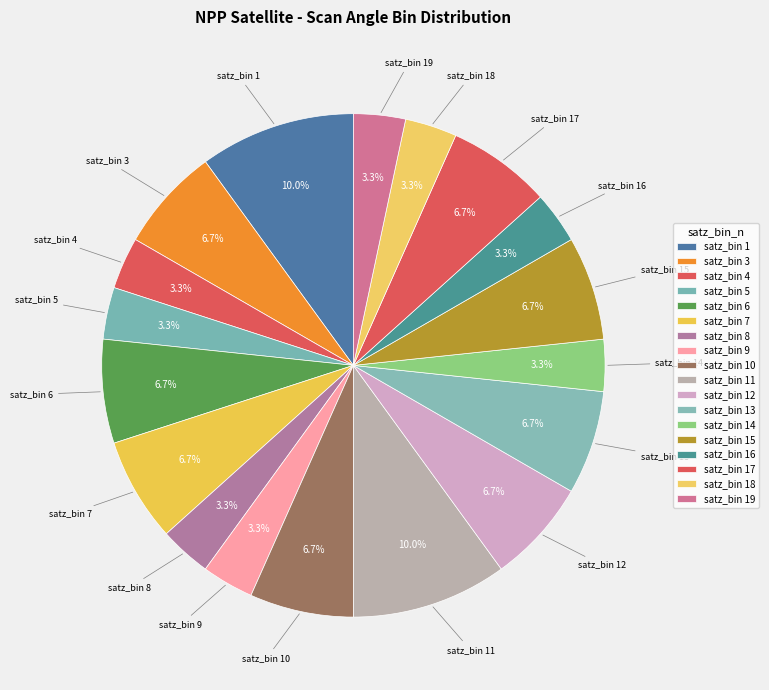

What is the ratio of the value at satz_bin 17 to the value at satz_bin 8?

2.0